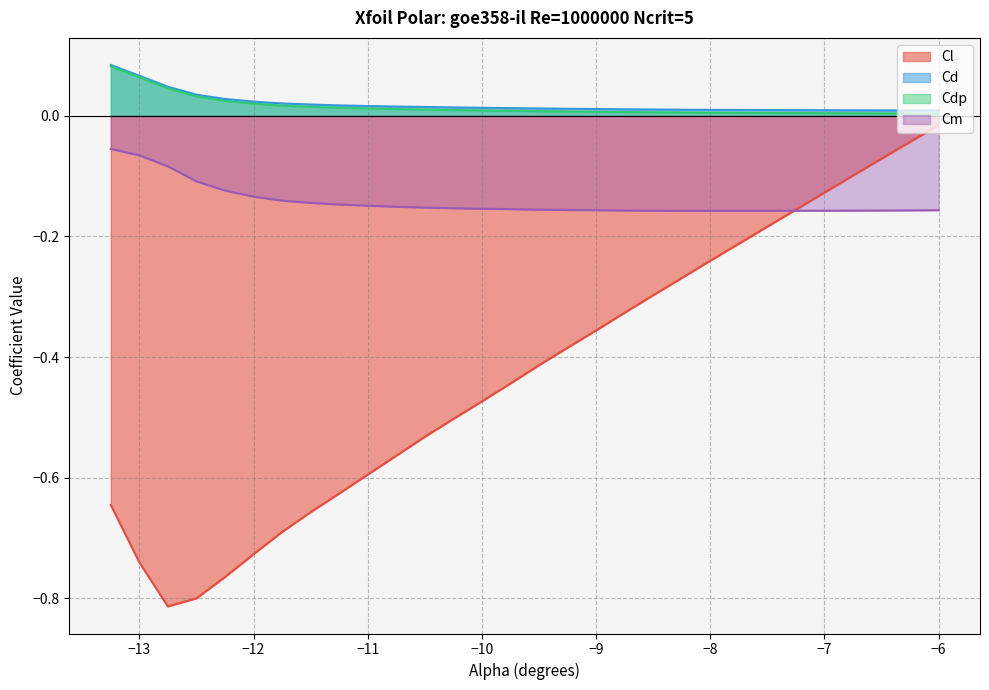

True or false: Cd and Cm intersect in this chart.

False